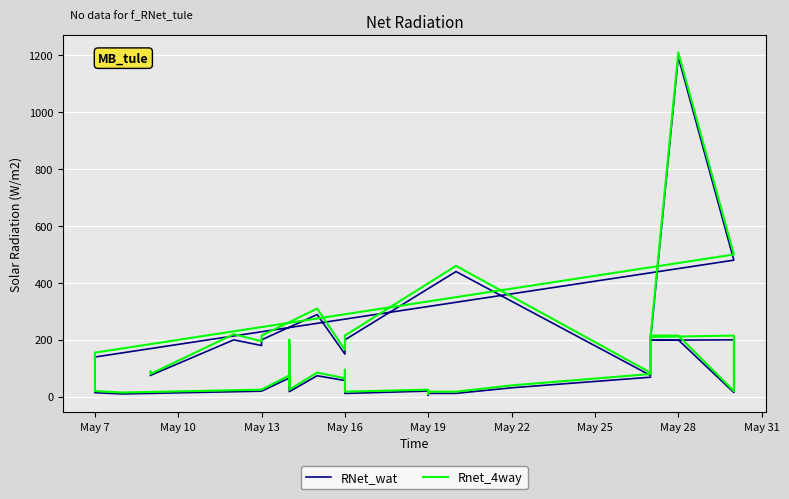

At how many categories does at least one series exceed 713?

1